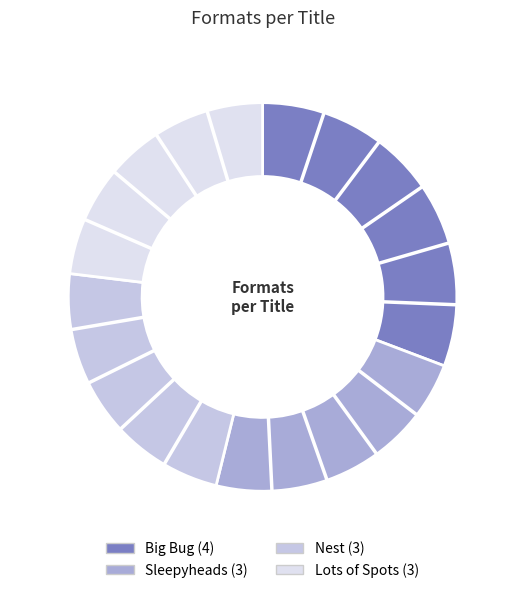

Is it true that Lots of Spots is 11% of the pie?

False